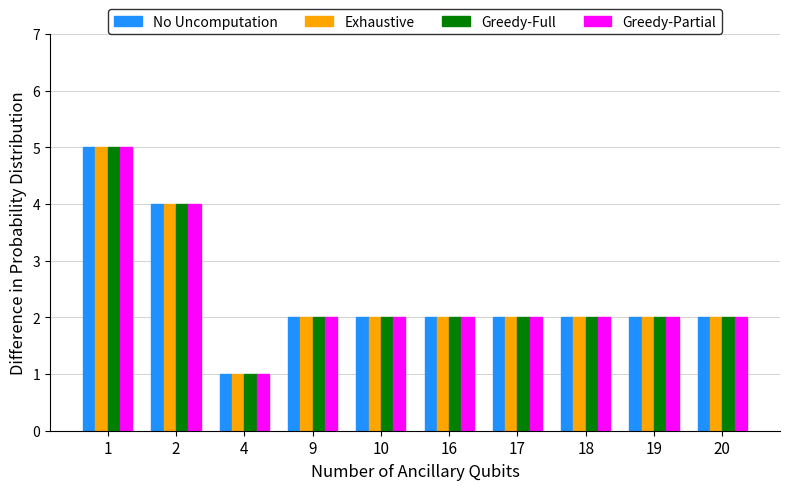

What is the value of the Greedy-Partial bar at the 6th from the left?

2